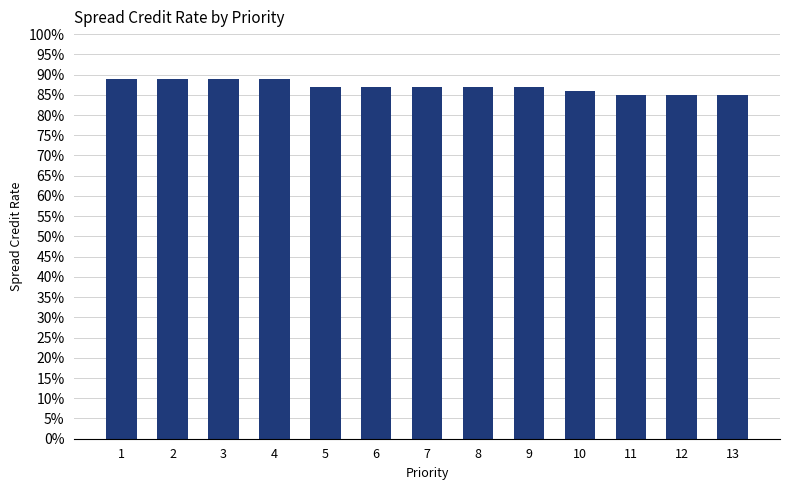

Are the bars horizontal?

No